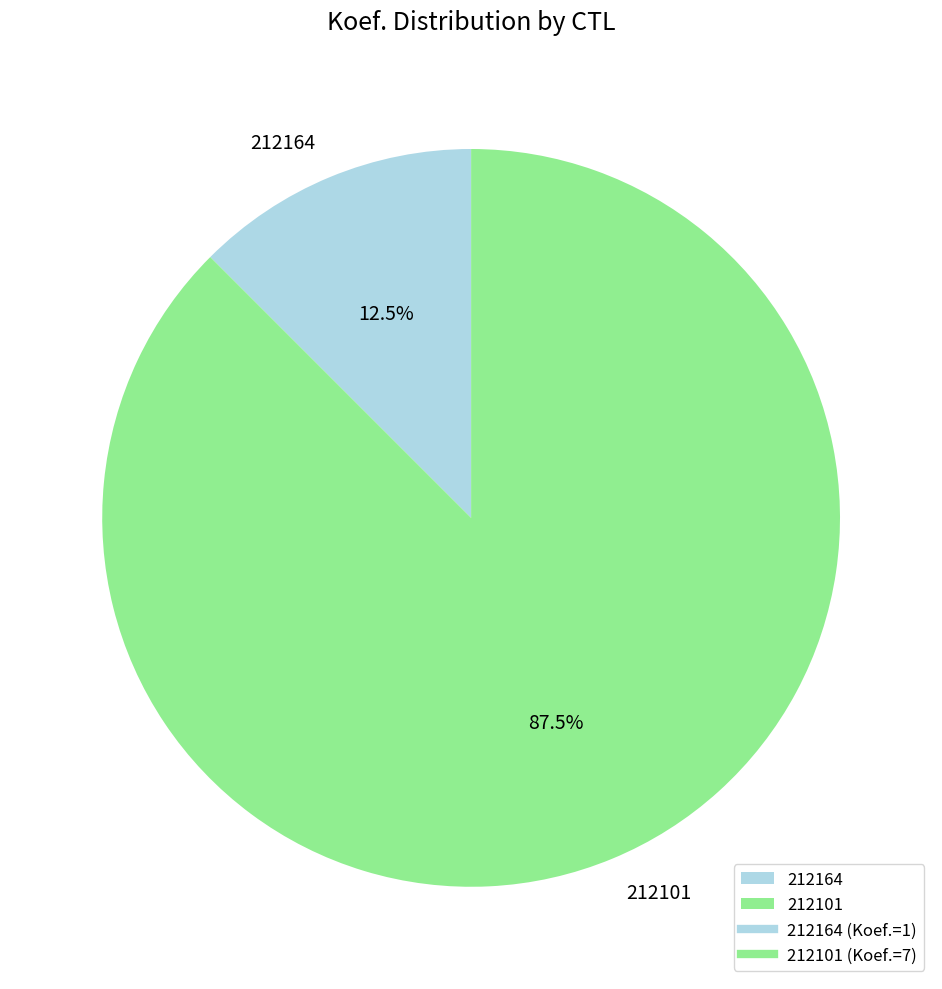

What percentage is NOT represented by 212164?

87.5%